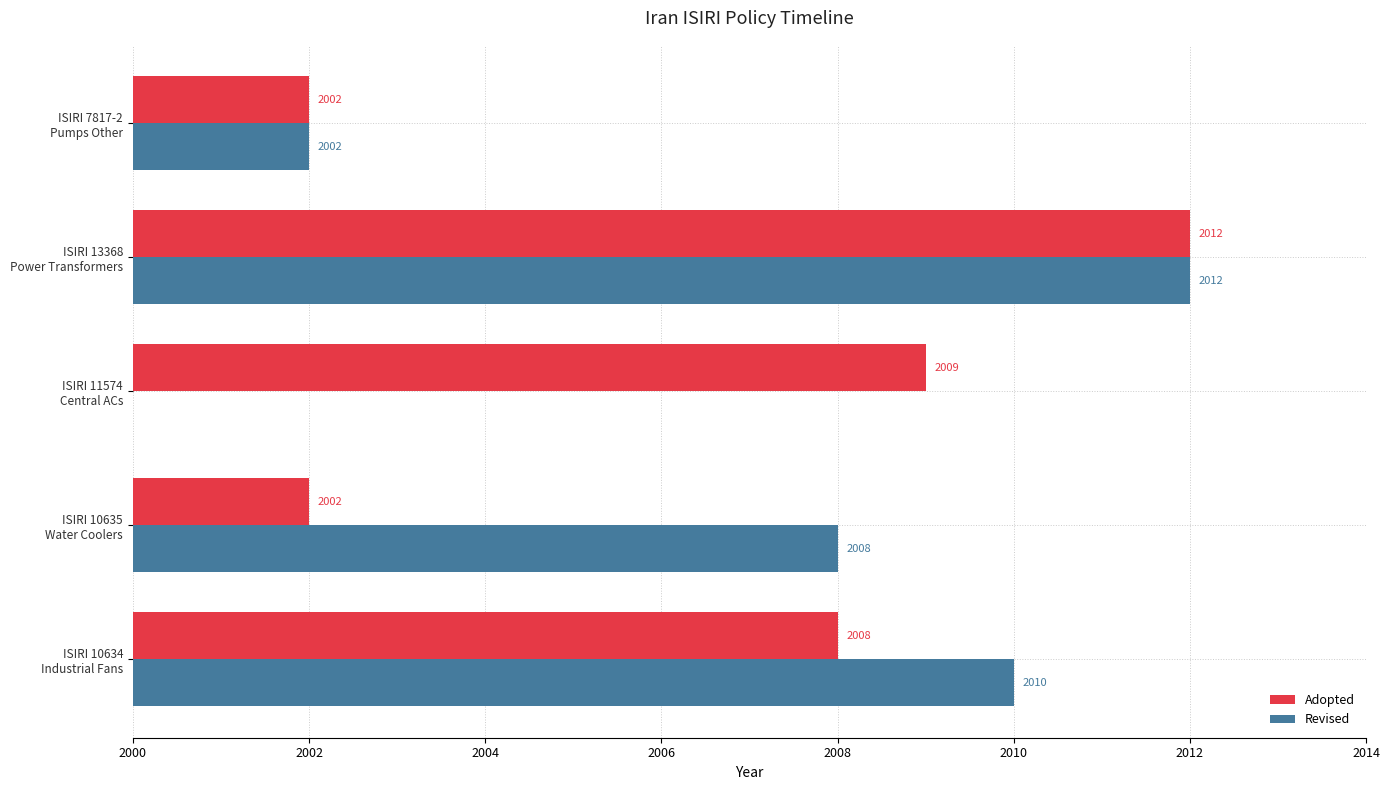

What are all the series names shown in the legend?

Adopted, Revised